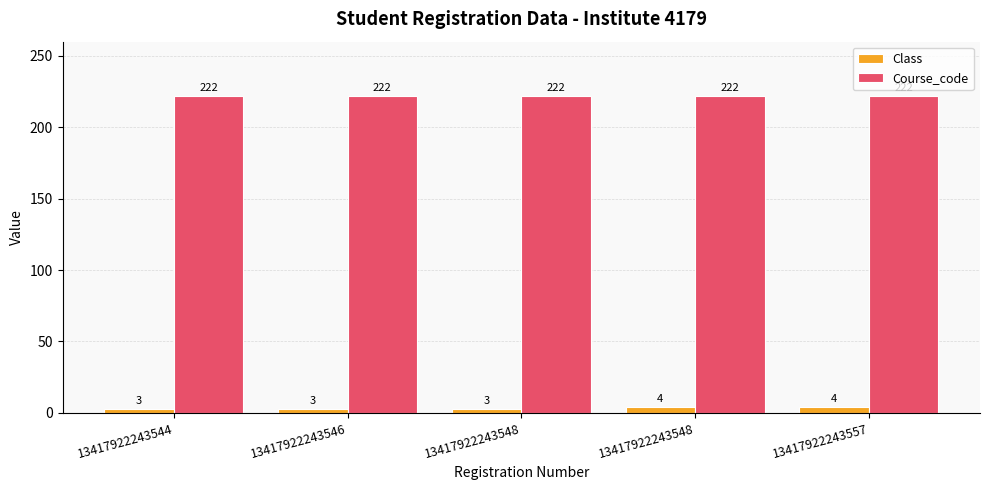

What is the sum of all Course_code values?

1110